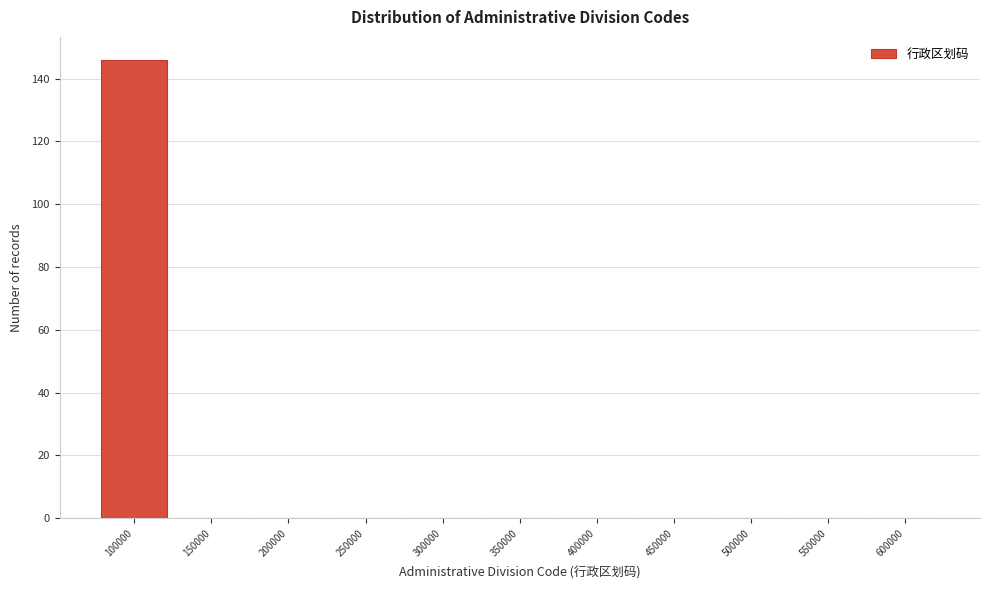

Reading right to left, extract all data points from this chart.

600000=0	550000=0	500000=0	450000=0	400000=0	350000=0	300000=0	250000=0	200000=0	150000=0	100000=146